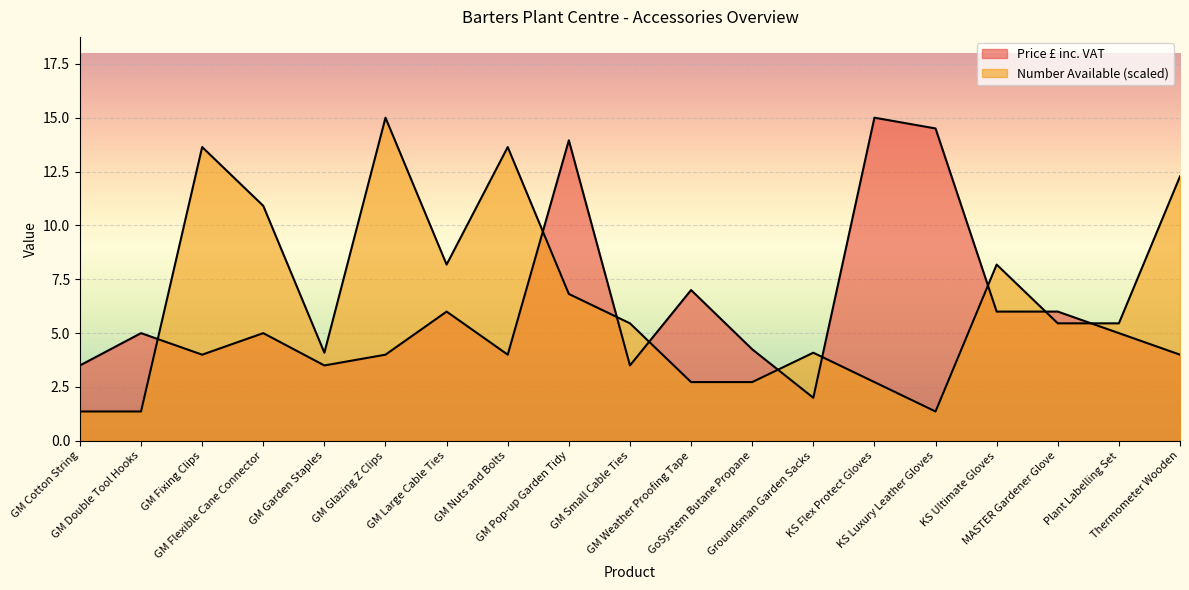

List the labels in order of Number Available value, largest first.

GM Glazing Z Clips, GM Fixing Clips, GM Nuts and Bolts, Thermometer Wooden, GM Flexible Cane Connector, GM Large Cable Ties, KS Ultimate Gloves, GM Pop-up Garden Tidy, GM Small Cable Ties, MASTER Gardener Glove, Plant Labelling Set, GM Garden Staples, Groundsman Garden Sacks, GM Weather Proofing Tape, GoSystem Butane Propane, KS Flex Protect Gloves, GM Cotton String, GM Double Tool Hooks, KS Luxury Leather Gloves